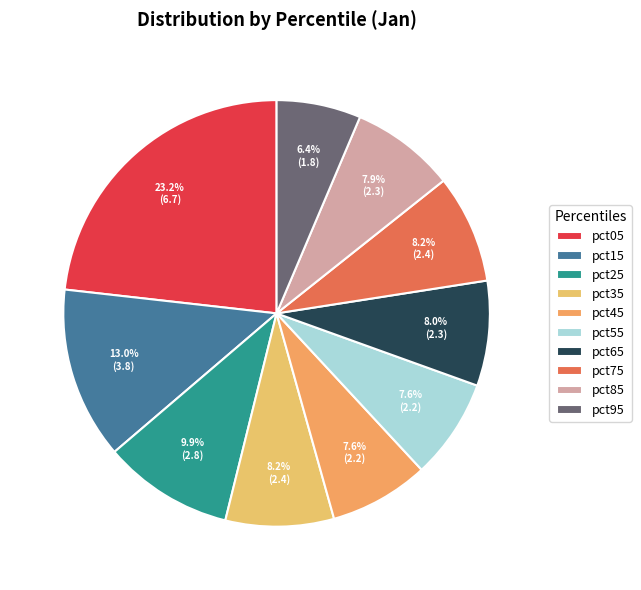

What is the smallest slice in the pie chart?

pct95